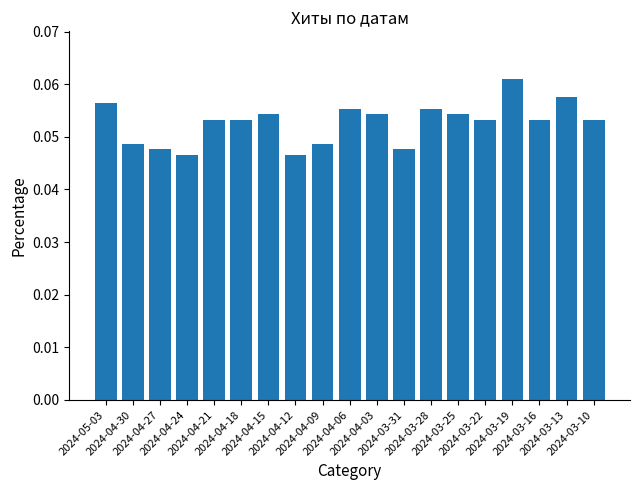

Count the values in the range 0 to 1.

19